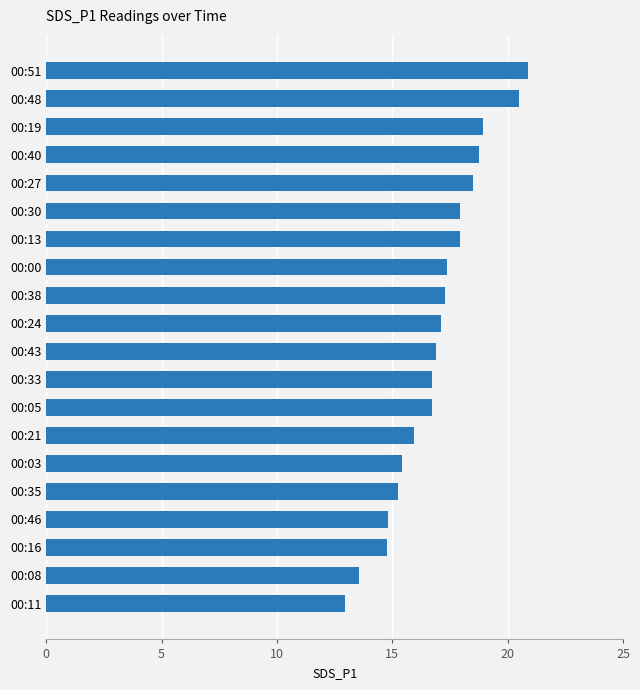

What is the change in value from 00:35 to 00:38?

+2.1